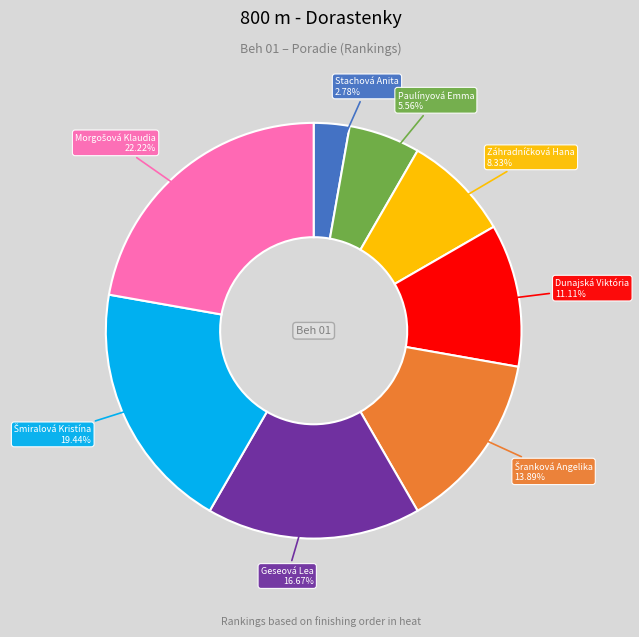

Does any single category account for the majority?

No